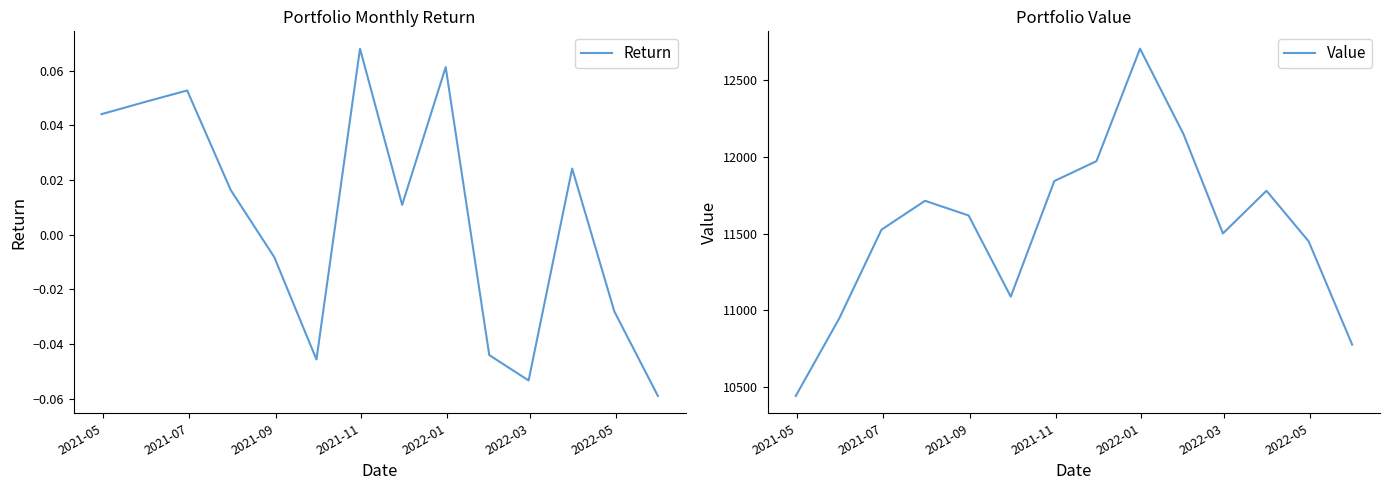

What is the minimum value for Value?

10441.0